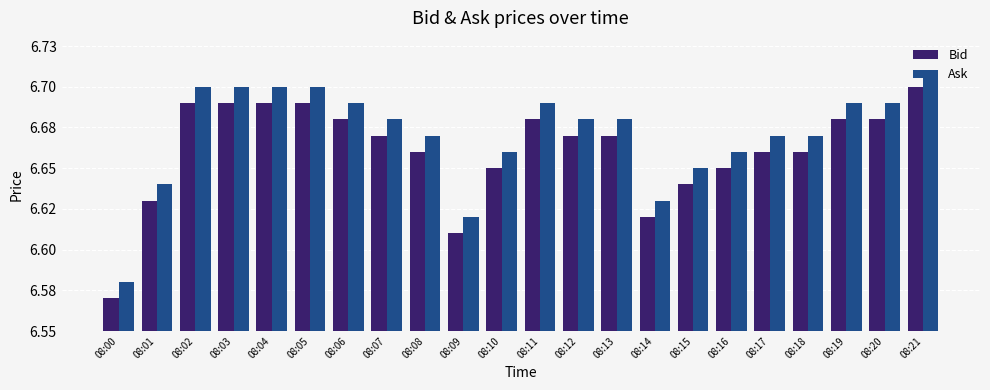

Which label corresponds to the smallest value in the chart?

08:00